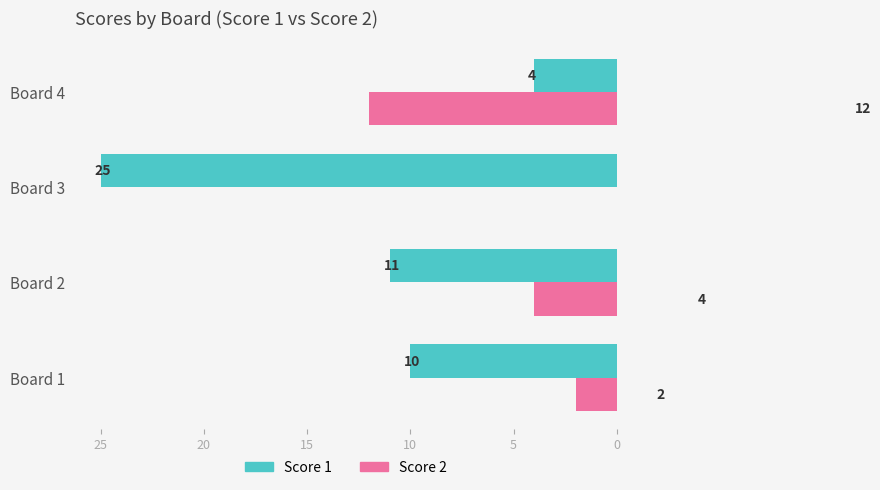

Which series has the largest total across all categories?

Score 1